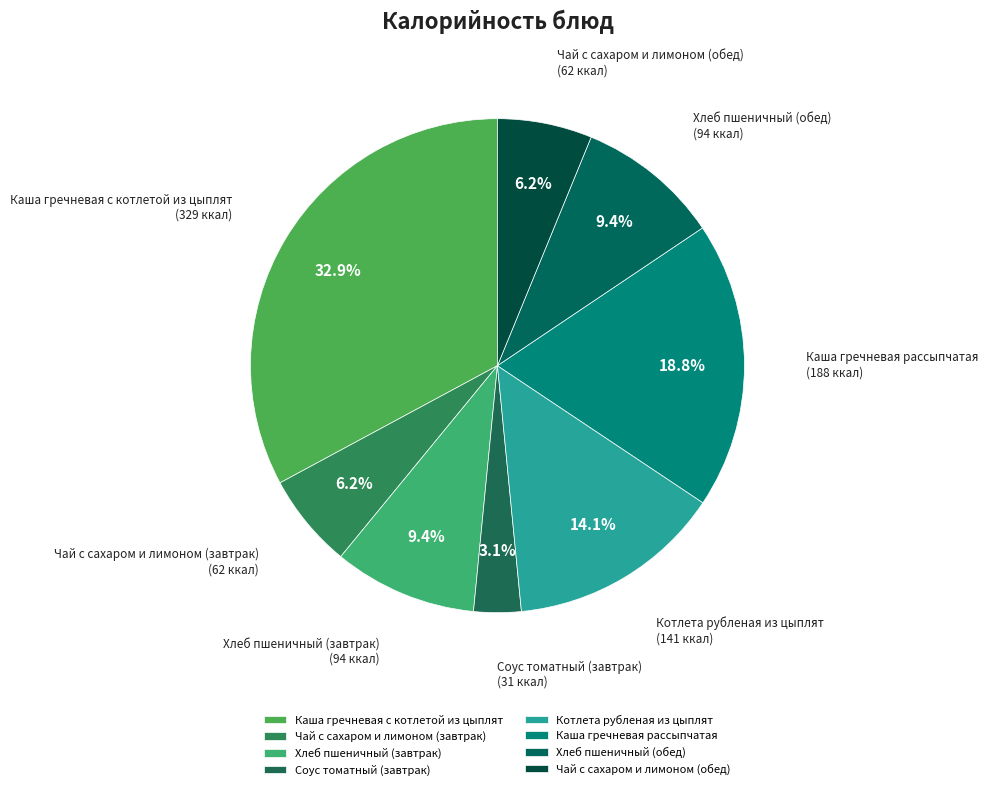

What percentage is the Каша гречневая рассыпчатая slice, to the nearest percent?

19%